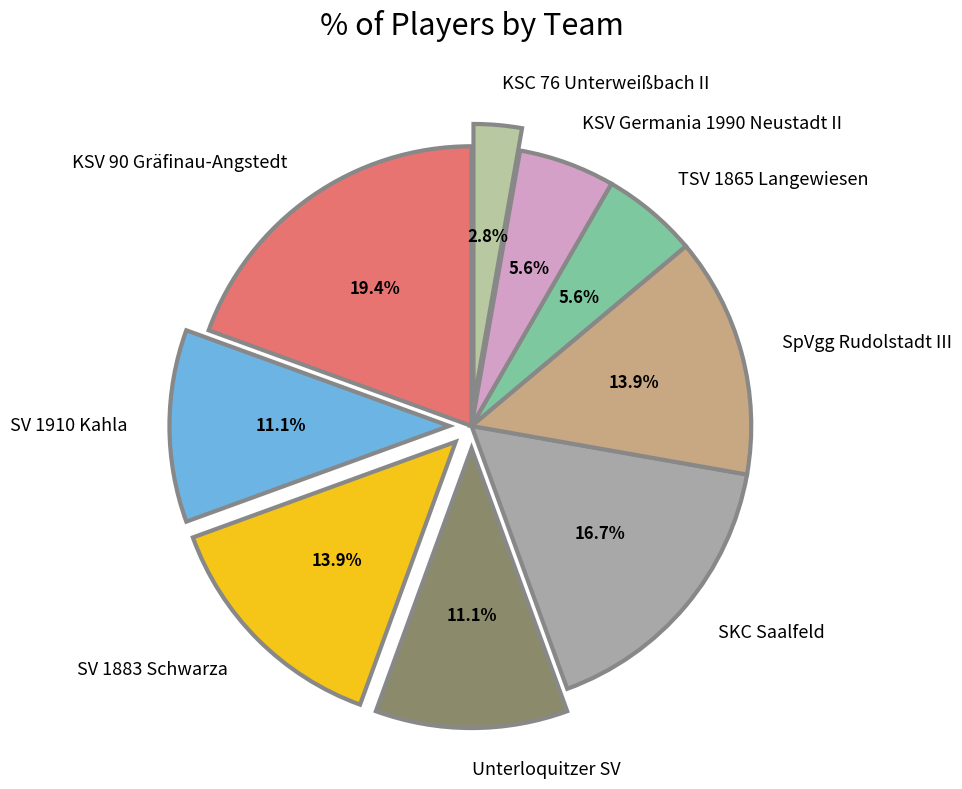

What is the total percentage of KSV 90 Gräfinau-Angstedt and KSV Germania 1990 Neustadt II?

25.0%